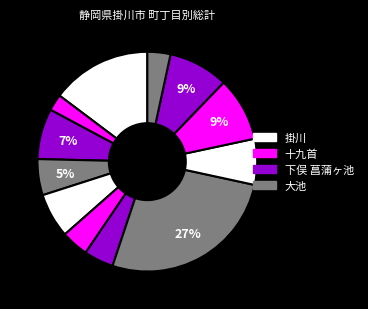

What is the smallest slice in the pie chart?

十九首